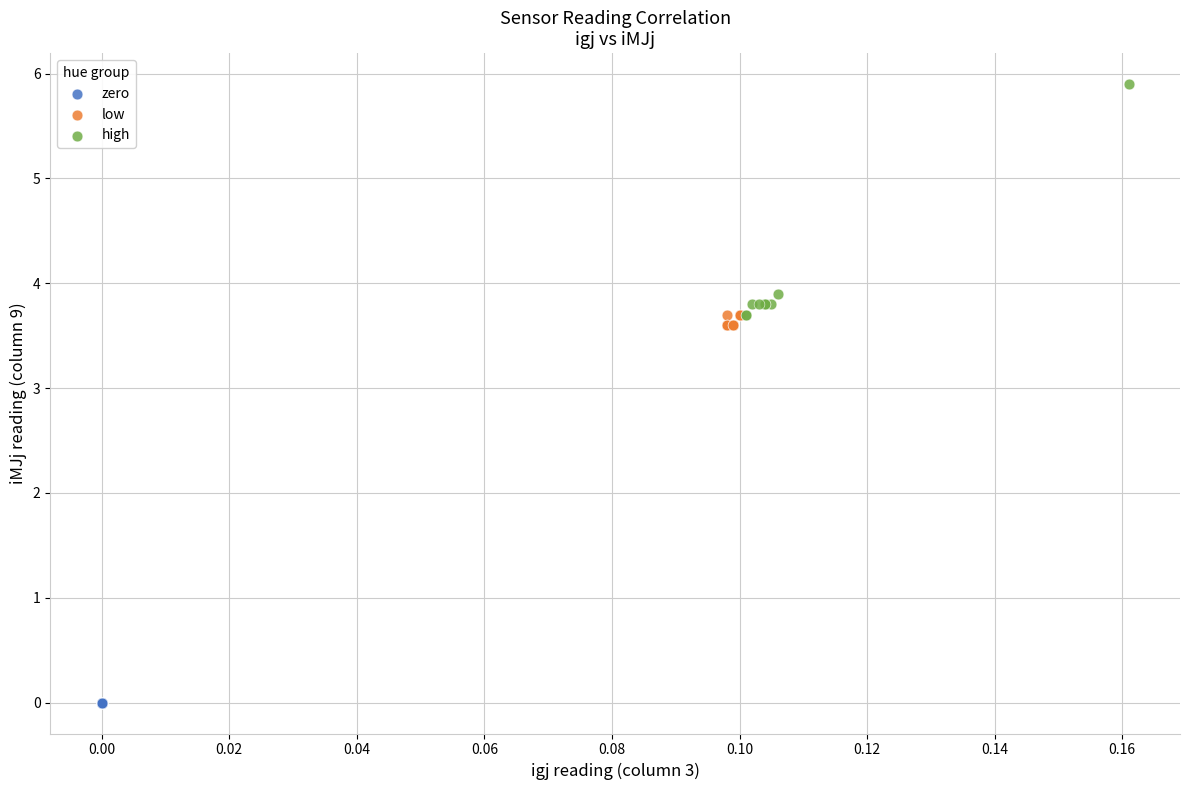

What are all the series names shown in the legend?

zero, low, high